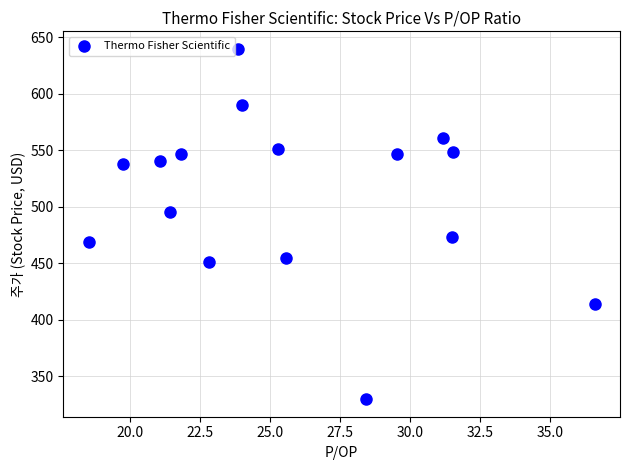

What is the range of X values (max minus min)?

18.1